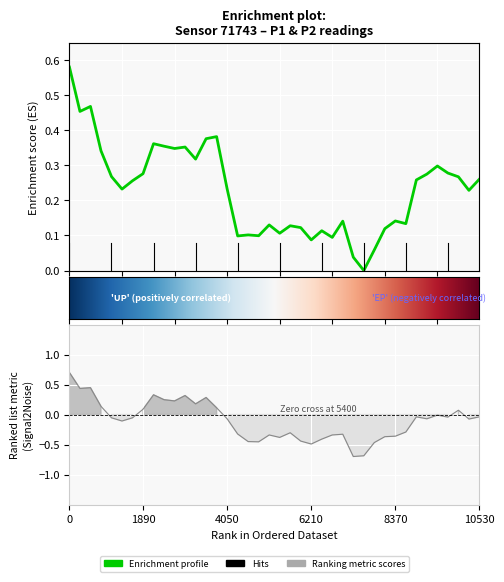

What is the maximum value for P2?

0.7